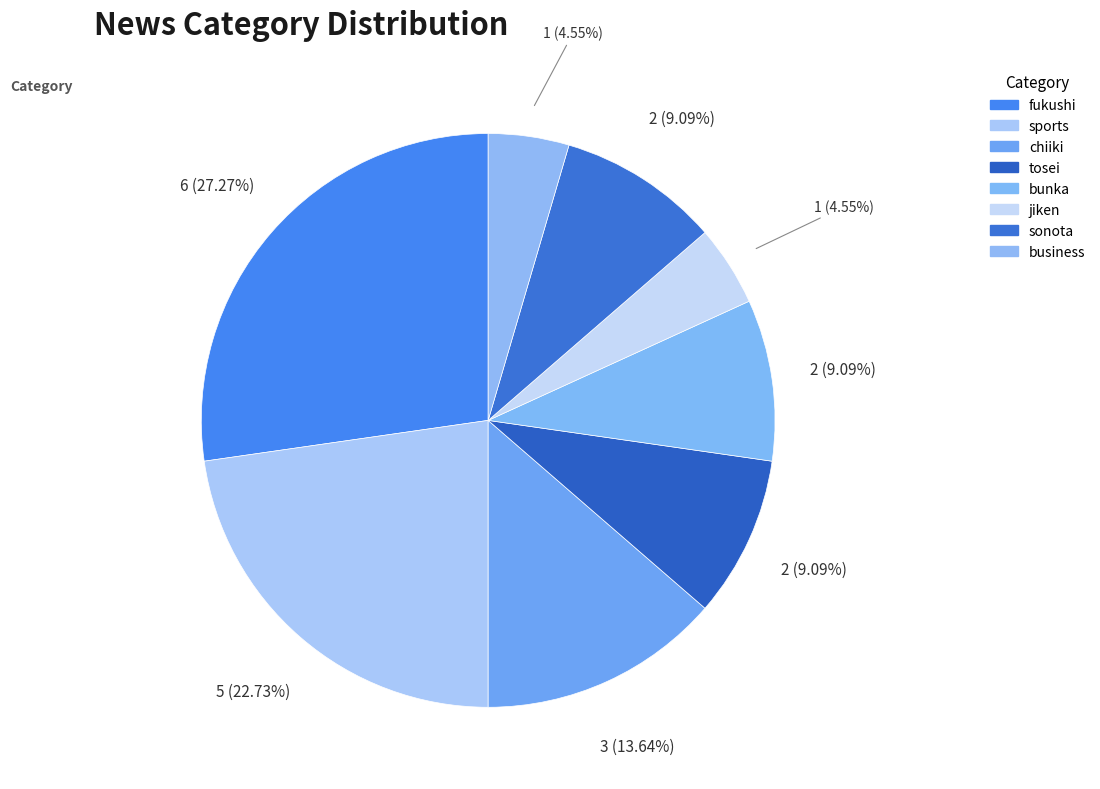

How many segments does this pie chart have?

8